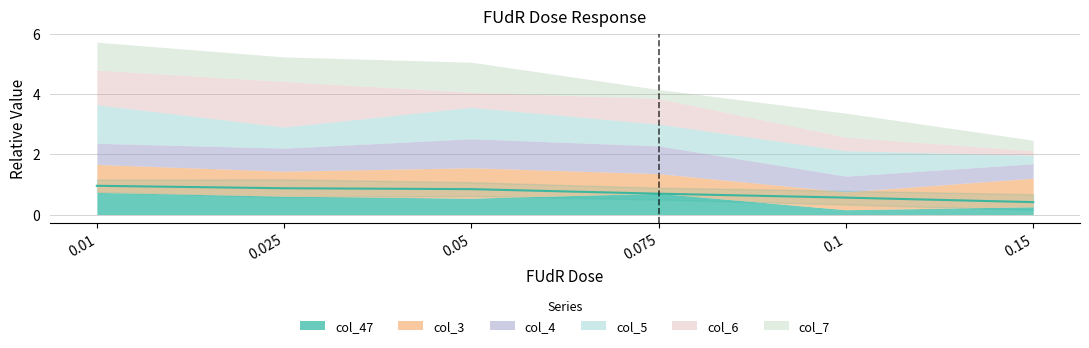

Rank the series at 0.05 from lowest to highest value.

col_6, col_47, col_4, col_7, col_3, col_5